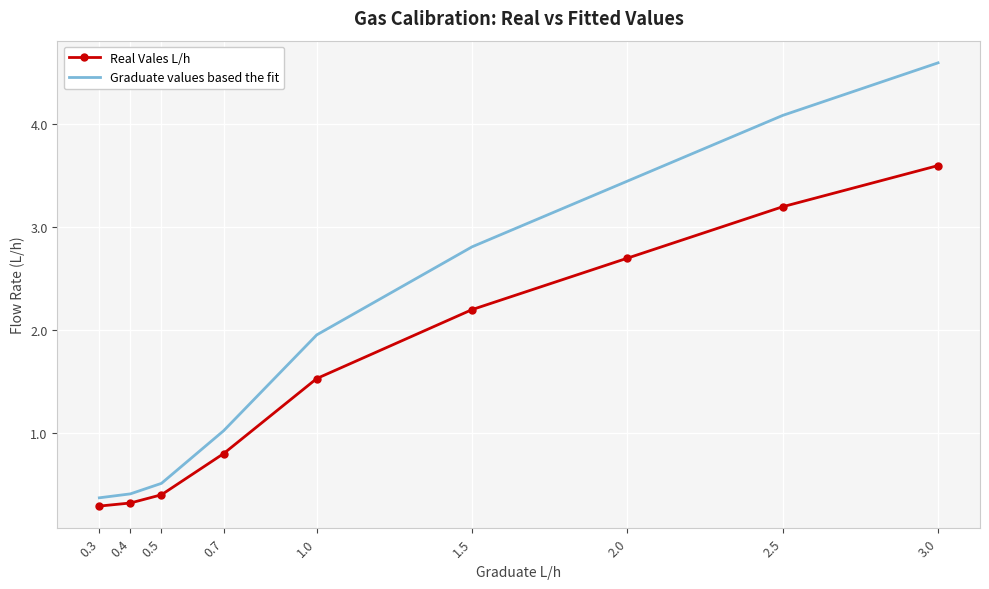

At how many categories does at least one series exceed 0?

9